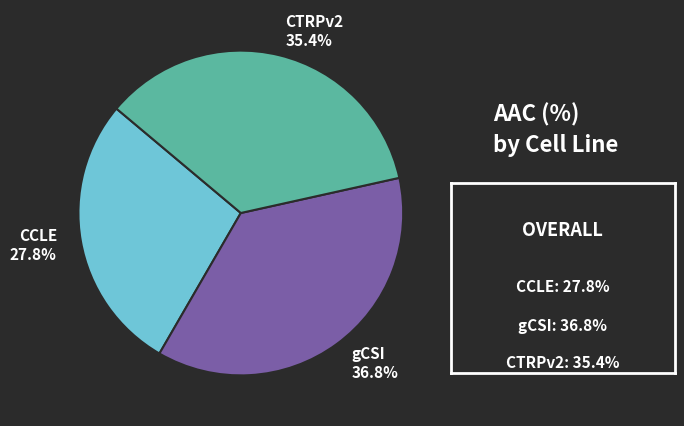

How many slices are in this pie chart?

3